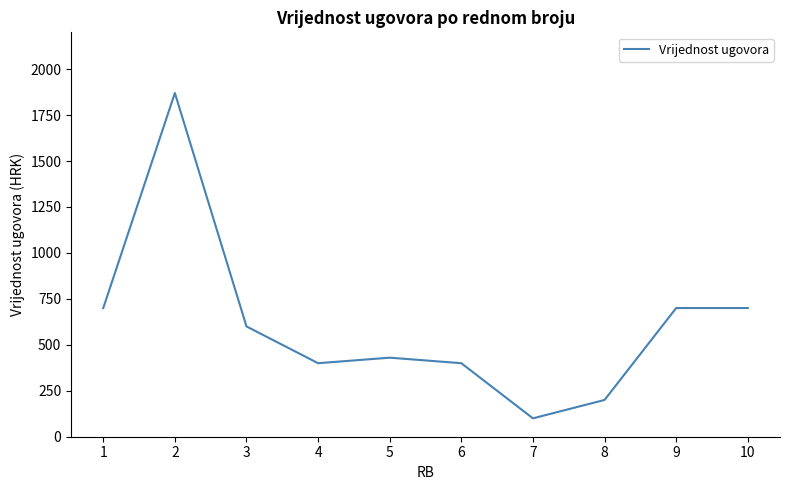

The value at 4 is 400. True or false?

True